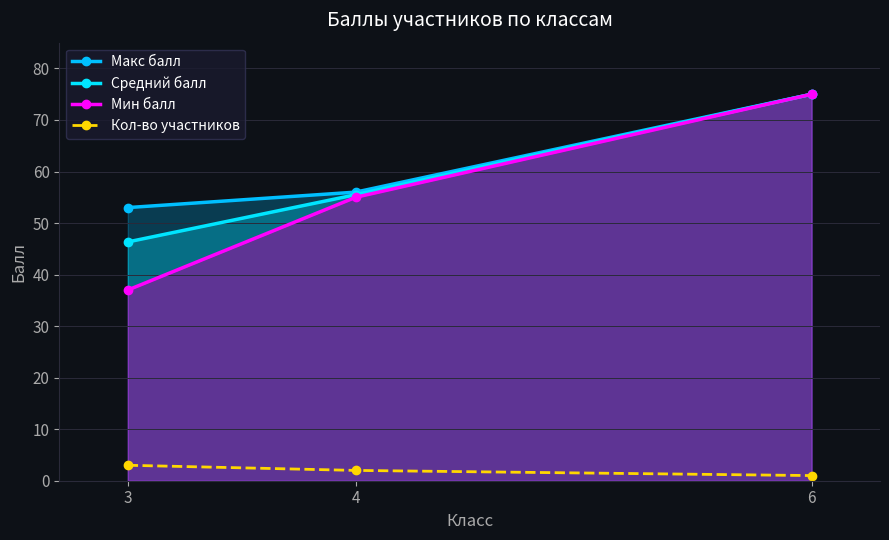

Is it true that Мин балл equals 20.6 at 3?

False